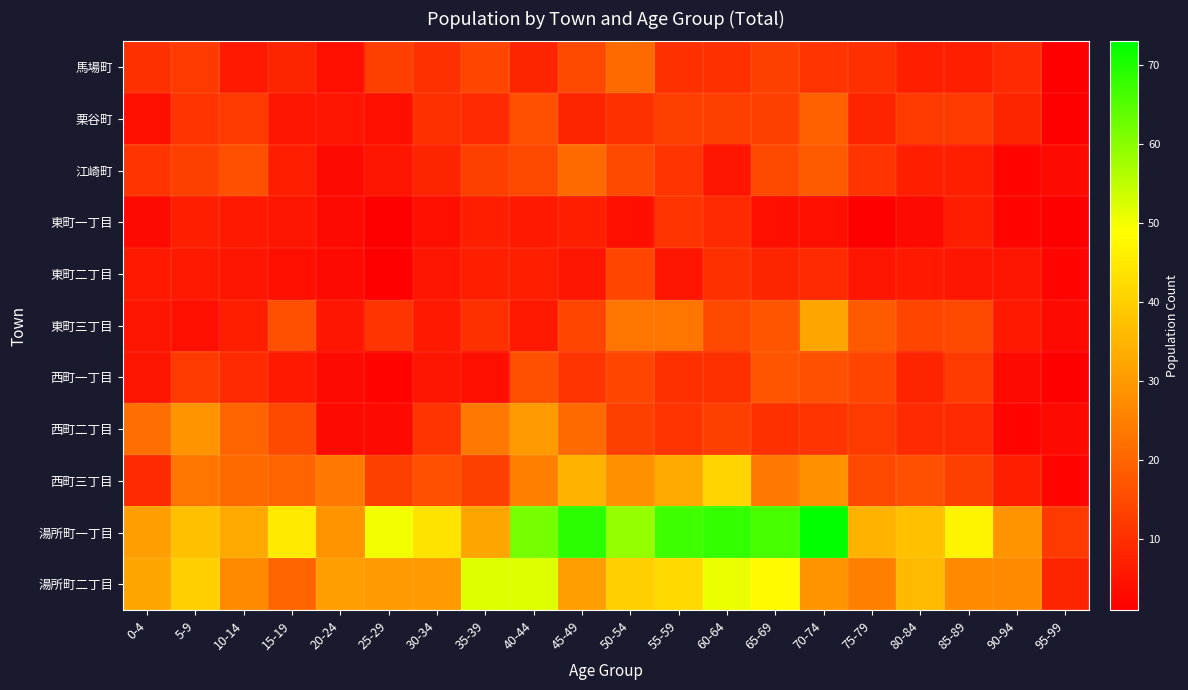

Reading left to right, list all the values displayed in this chart.

馬場町: 0-4=10	5-9=12	10-14=6	15-19=8	20-24=4	25-29=13	30-34=10	35-39=14	40-44=8	45-49=15	50-54=21	55-59=10	60-64=10	65-69=13	70-74=11	75-79=10	80-84=7	85-89=7	90-94=9	95-99=1
栗谷町: 0-4=4	5-9=11	10-14=12	15-19=5	20-24=5	25-29=4	30-34=10	35-39=9	40-44=16	45-49=8	50-54=10	55-59=13	60-64=13	65-69=13	70-74=19	75-79=8	80-84=12	85-89=12	90-94=8	95-99=1
江崎町: 0-4=11	5-9=13	10-14=16	15-19=7	20-24=3	25-29=5	30-34=8	35-39=13	40-44=15	45-49=21	50-54=15	55-59=11	60-64=5	65-69=15	70-74=18	75-79=11	80-84=7	85-89=7	90-94=2	95-99=3
東町一丁目: 0-4=3	5-9=7	10-14=6	15-19=5	20-24=3	25-29=1	30-34=4	35-39=7	40-44=6	45-49=7	50-54=4	55-59=11	60-64=9	65-69=4	70-74=4	75-79=1	80-84=3	85-89=7	90-94=2	95-99=1
東町二丁目: 0-4=6	5-9=6	10-14=5	15-19=4	20-24=3	25-29=1	30-34=5	35-39=7	40-44=7	45-49=5	50-54=14	55-59=5	60-64=10	65-69=8	70-74=9	75-79=5	80-84=6	85-89=5	90-94=5	95-99=2
東町三丁目: 0-4=5	5-9=4	10-14=7	15-19=16	20-24=5	25-29=11	30-34=6	35-39=10	40-44=6	45-49=14	50-54=23	55-59=23	60-64=15	65-69=17	70-74=32	75-79=18	80-84=14	85-89=15	90-94=6	95-99=3
西町一丁目: 0-4=5	5-9=12	10-14=9	15-19=6	20-24=3	25-29=2	30-34=5	35-39=4	40-44=16	45-49=11	50-54=14	55-59=10	60-64=10	65-69=17	70-74=16	75-79=14	80-84=8	85-89=12	90-94=3	95-99=1
西町二丁目: 0-4=22	5-9=29	10-14=20	15-19=15	20-24=3	25-29=3	30-34=11	35-39=24	40-44=30	45-49=21	50-54=13	55-59=11	60-64=13	65-69=10	70-74=11	75-79=12	80-84=9	85-89=9	90-94=2	95-99=3
西町三丁目: 0-4=9	5-9=23	10-14=21	15-19=20	20-24=24	25-29=13	30-34=16	35-39=13	40-44=25	45-49=35	50-54=28	55-59=33	60-64=41	65-69=24	70-74=28	75-79=15	80-84=16	85-89=13	90-94=7	95-99=2
湯所町一丁目: 0-4=31	5-9=37	10-14=33	15-19=45	20-24=29	25-29=50	30-34=44	35-39=32	40-44=62	45-49=69	50-54=59	55-59=67	60-64=68	65-69=66	70-74=73	75-79=35	80-84=37	85-89=47	90-94=29	95-99=12
湯所町二丁目: 0-4=32	5-9=40	10-14=27	15-19=20	20-24=31	25-29=30	30-34=30	35-39=52	40-44=52	45-49=31	50-54=40	55-59=42	60-64=51	65-69=48	70-74=29	75-79=25	80-84=36	85-89=27	90-94=27	95-99=8